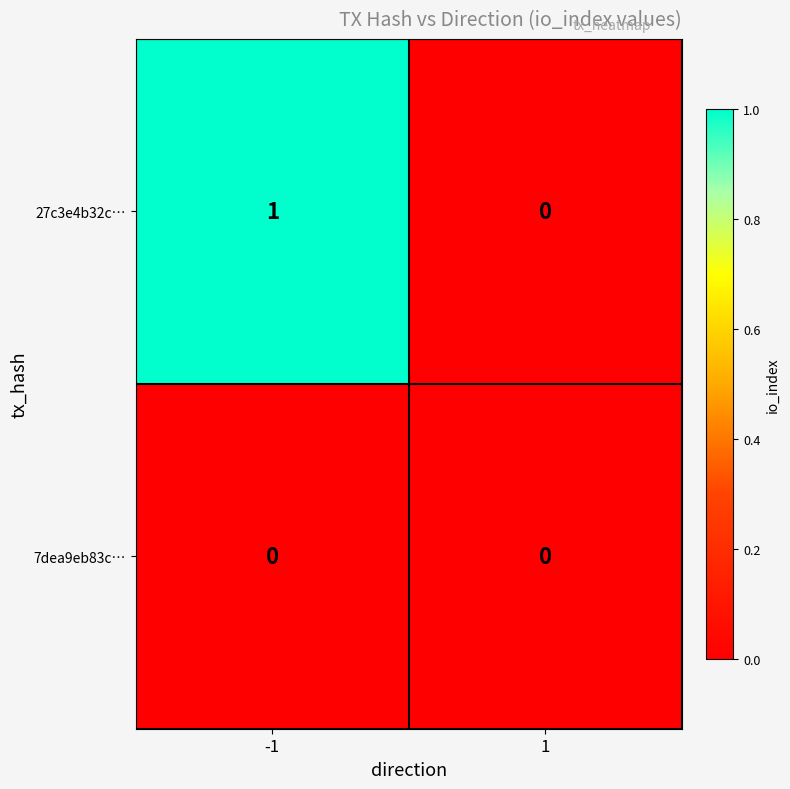

Is the value of 7dea9eb83c… at -1 greater than the value of 27c3e4b32c… at -1?

No